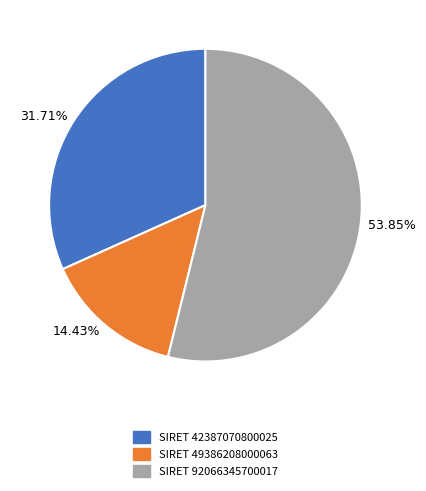

Count the number of slices in the pie.

3